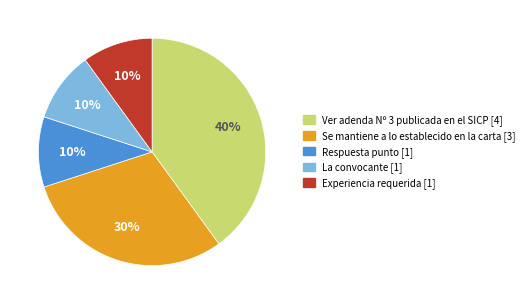

How many slices are in this pie chart?

5